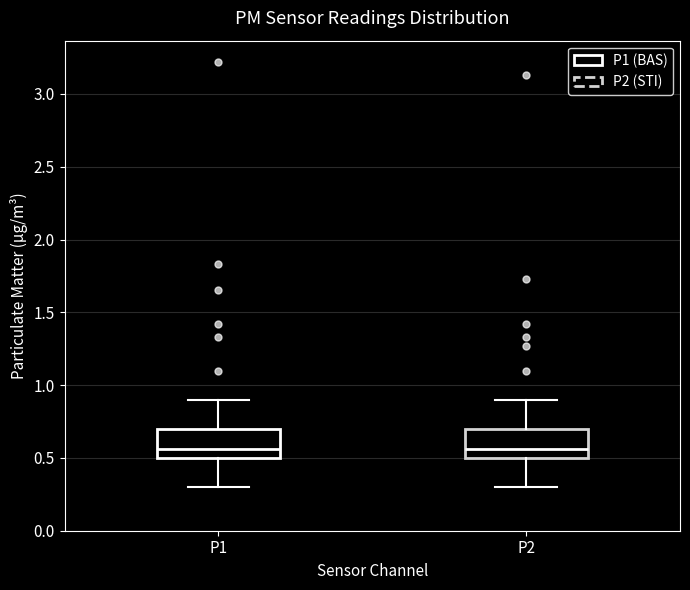

Reading left to right, transcribe this box plot: for each box, give where its median line is, the range the box spans, and where its two whiskers end, as read against the y-axis. The values are not printed on the chart, so give them approximately, as read against the axis.

P1: median 0.55, box 0.50 to 0.70, whiskers 0.30 to 0.90
P2: median 0.55, box 0.50 to 0.70, whiskers 0.30 to 0.90